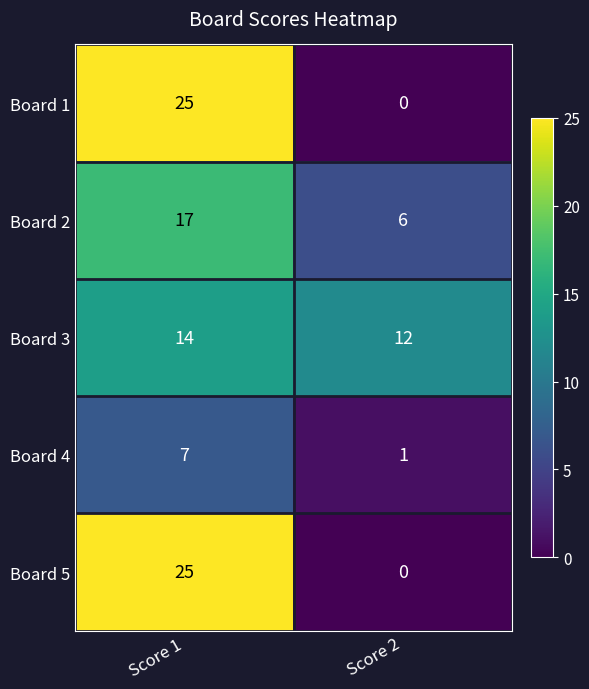

What is the total value across all series at Score 1?

88